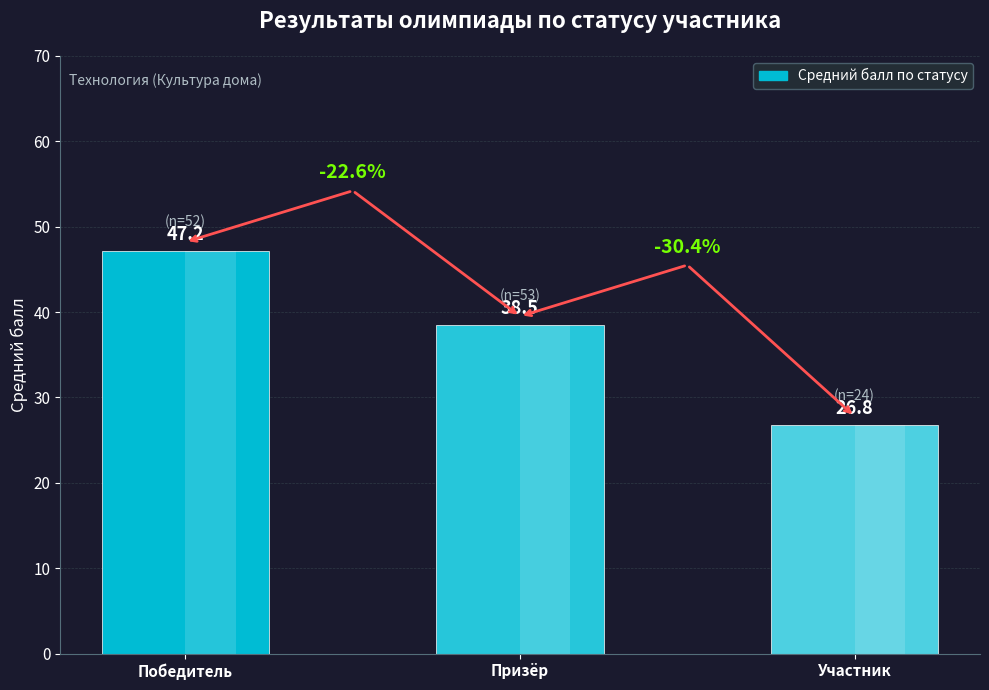

Rank the categories by value from lowest to highest.

Участник, Призёр, Победитель